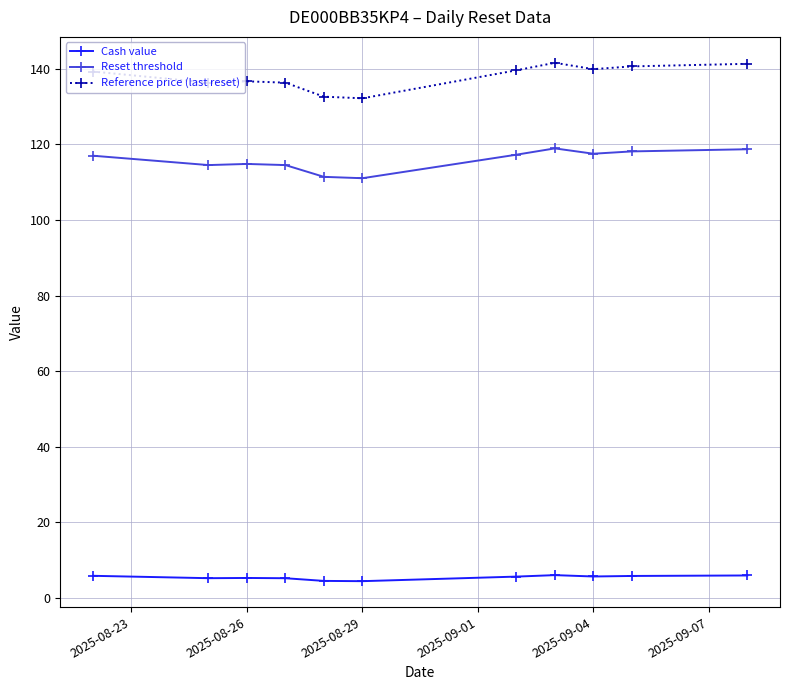

Which series has the largest range (max minus min)?

Reference price (last reset)